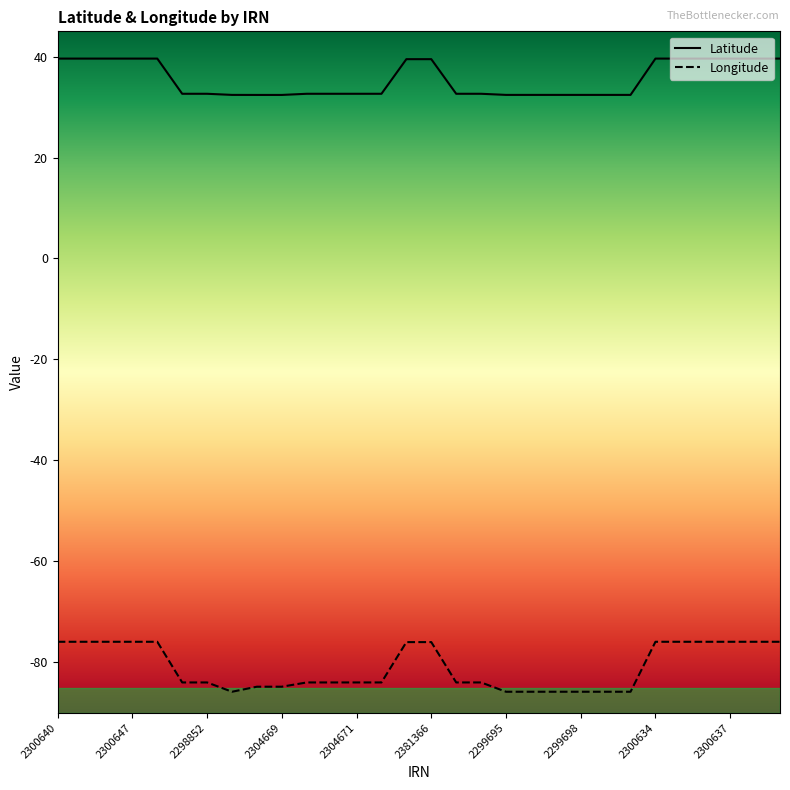

What is the maximum value for Longitude?

-75.9